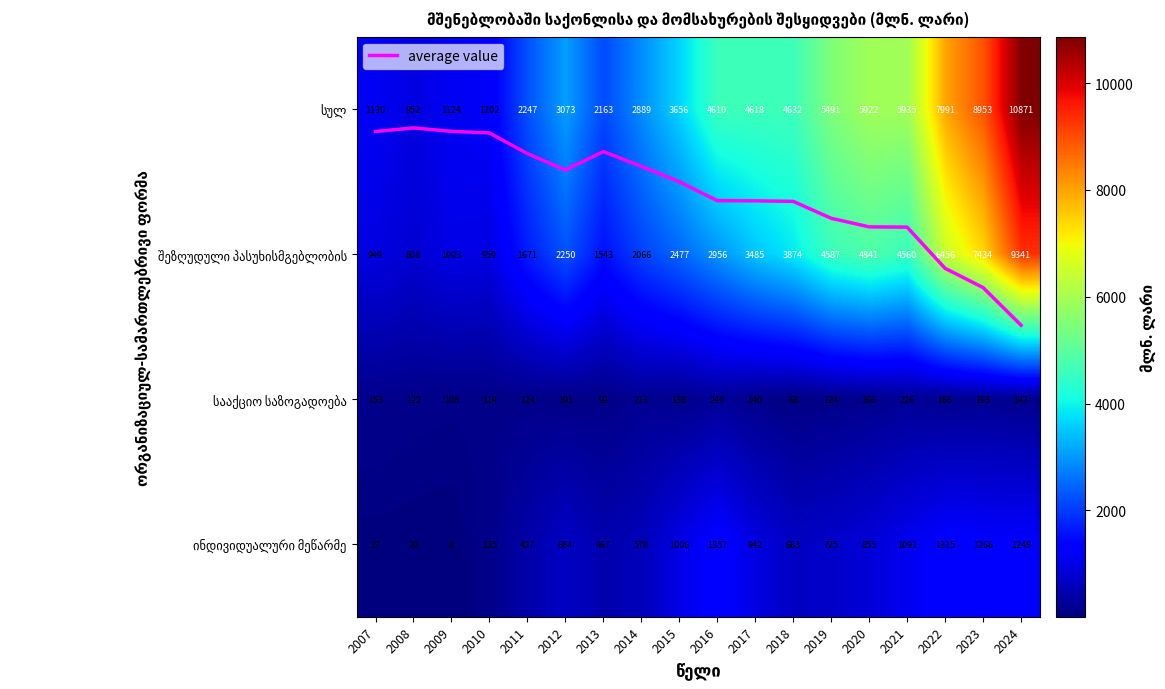

Rank the categories by სულ value from highest to lowest.

2024, 2023, 2022, 2021, 2020, 2019, 2018, 2017, 2016, 2015, 2012, 2014, 2011, 2013, 2010, 2007, 2009, 2008